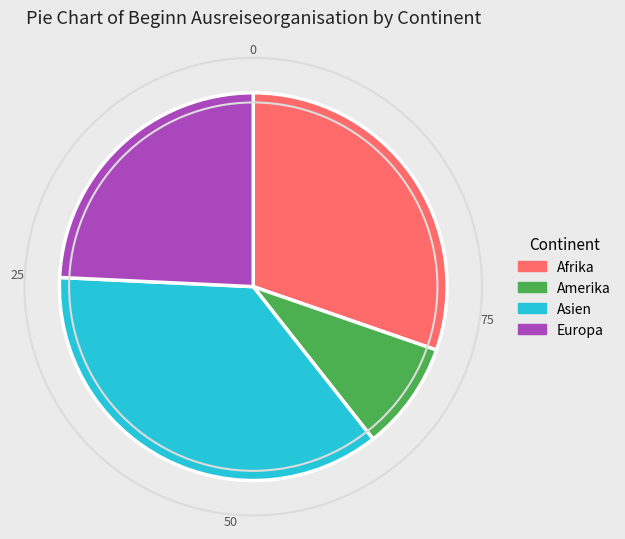

Combined, do Amerika and Afrika account for over 50%?

No